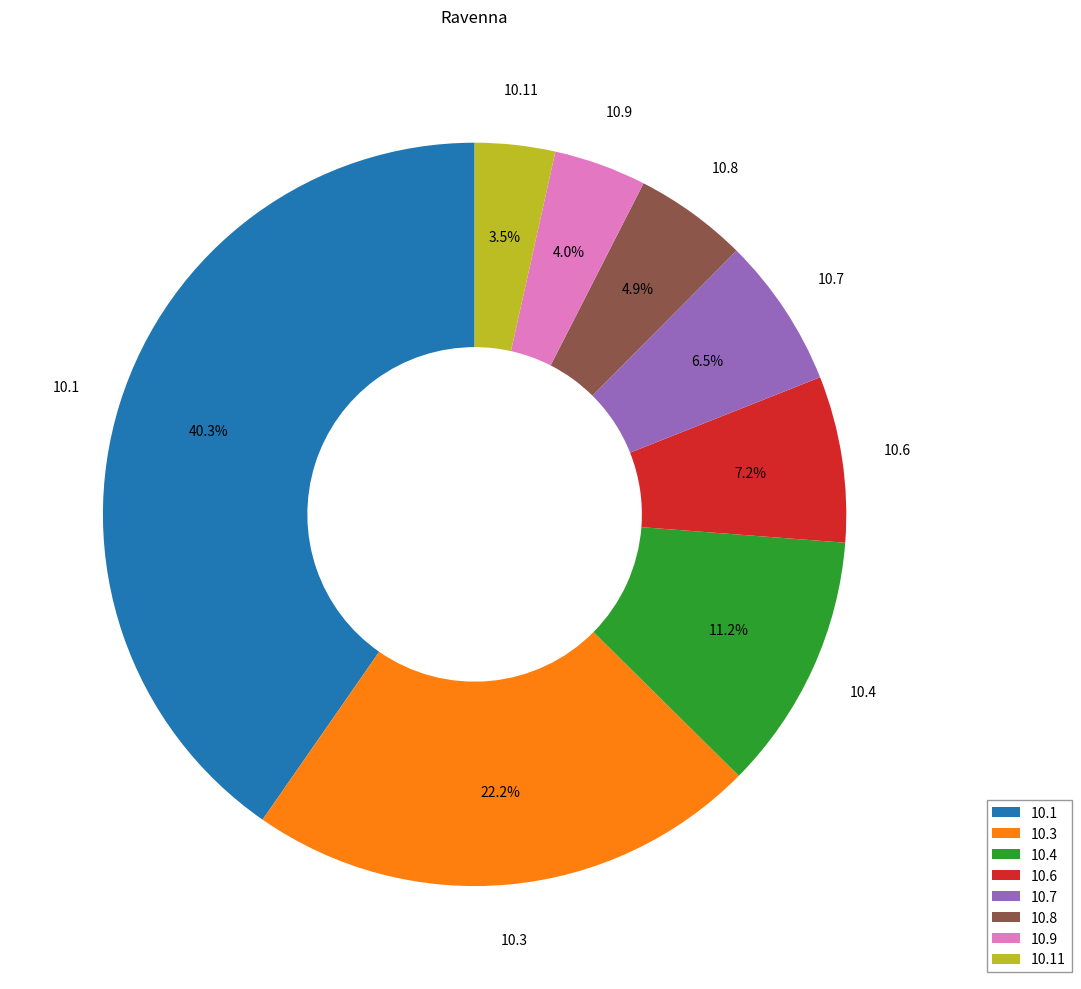

Combined, do 10.11 and 10.7 account for over 50%?

No